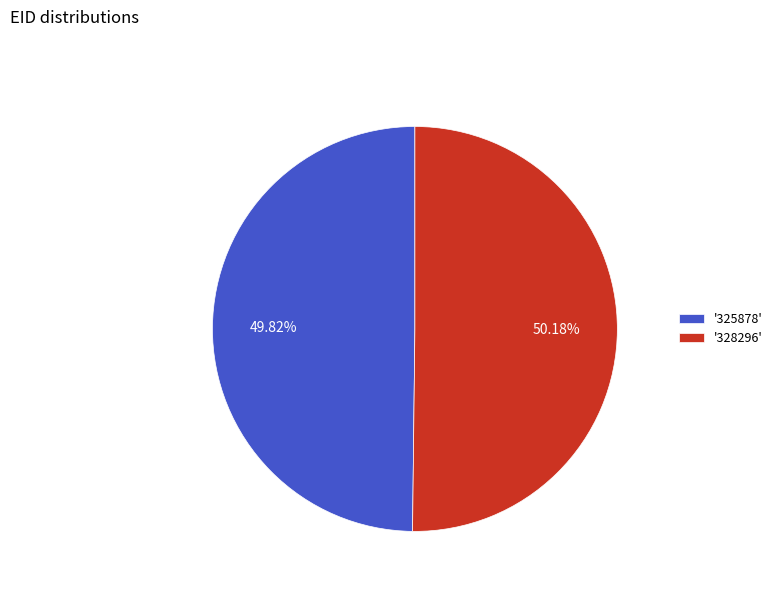

Is there a majority slice in this chart?

Yes